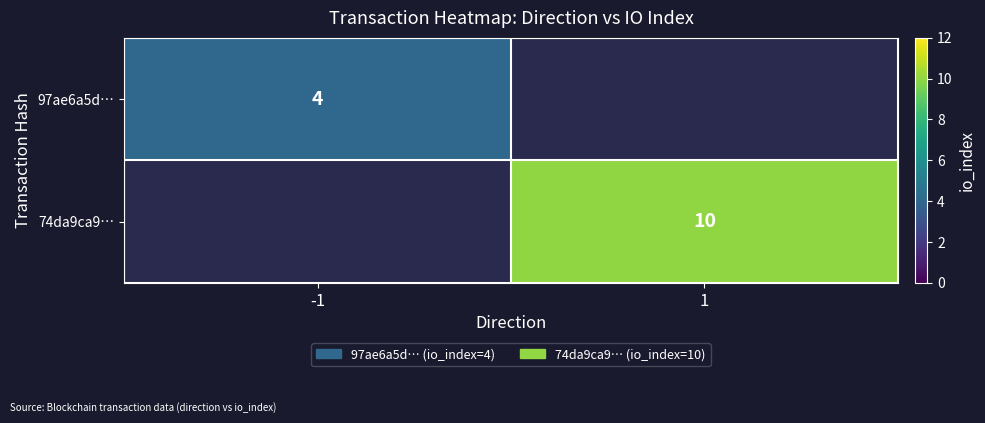

True or false: 97ae6a5d… has a value of 4 at -1.

True